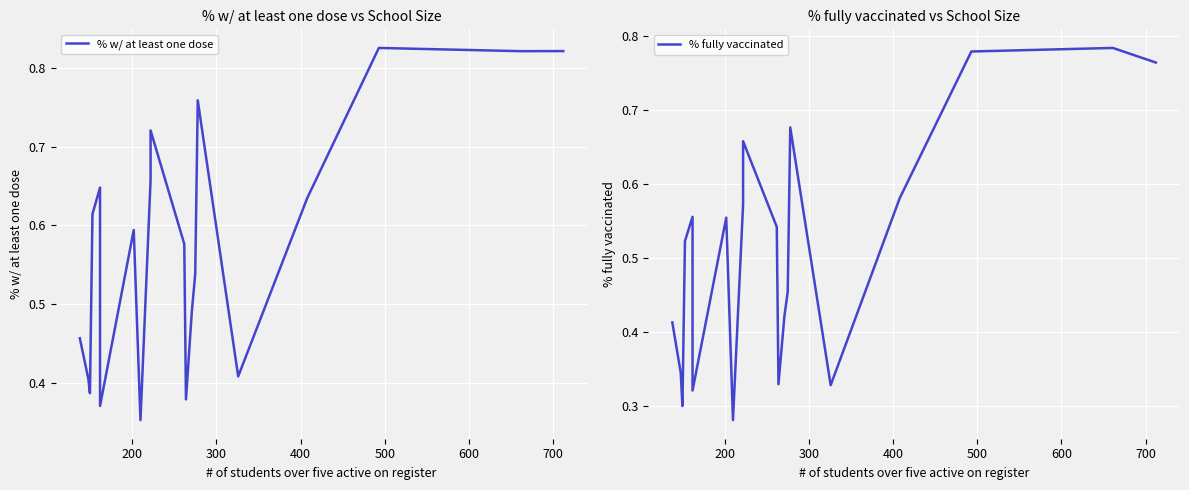

What is the sum of all % fully vaccinated values?

10.2